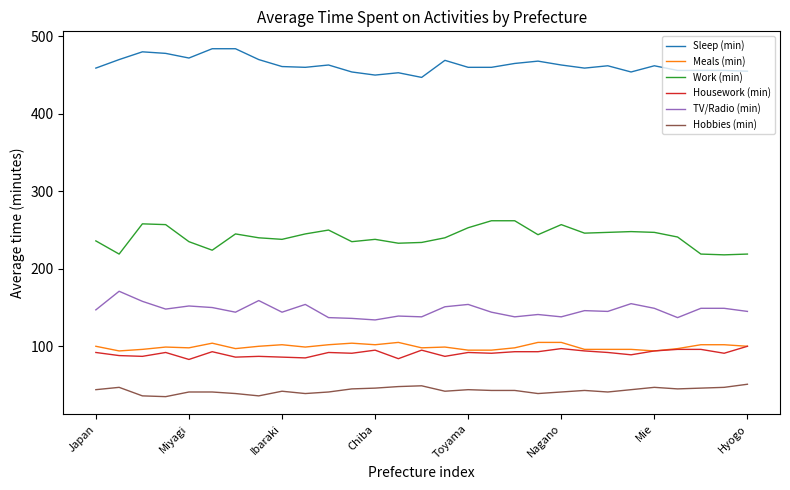

True or false: Housework (min) and Hobbies (min) cross at least once.

False